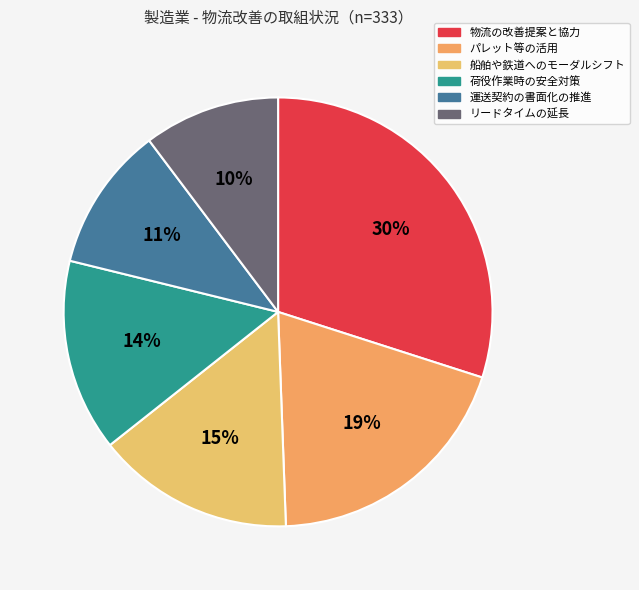

To the nearest percent, what is the difference between the largest and smallest slice percentages?

20%